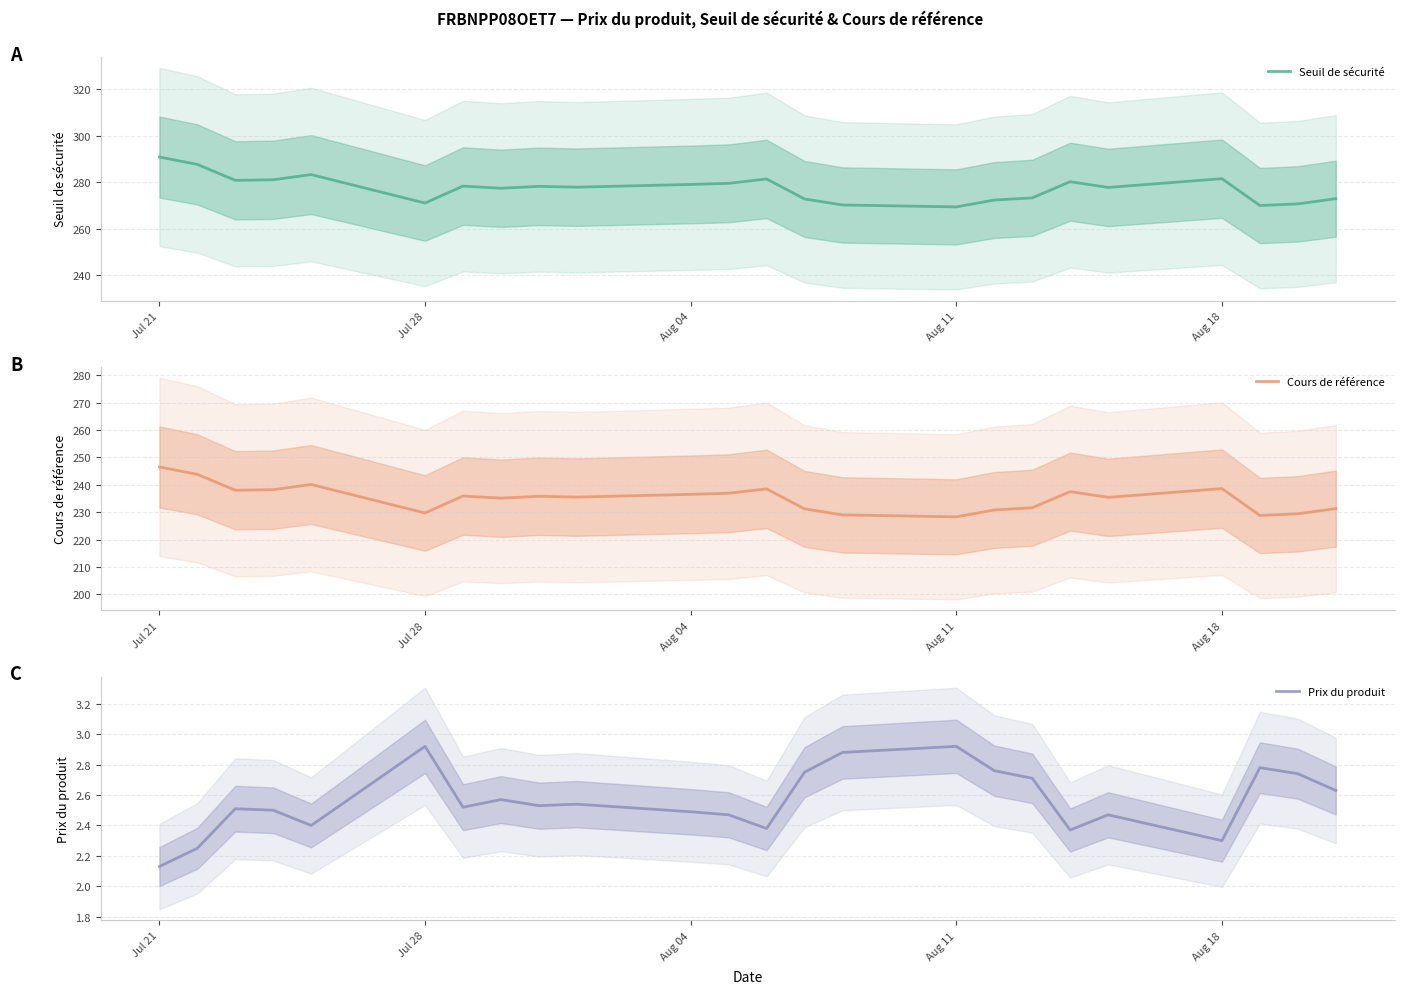

Is this an area chart (filled region under the line)?

No